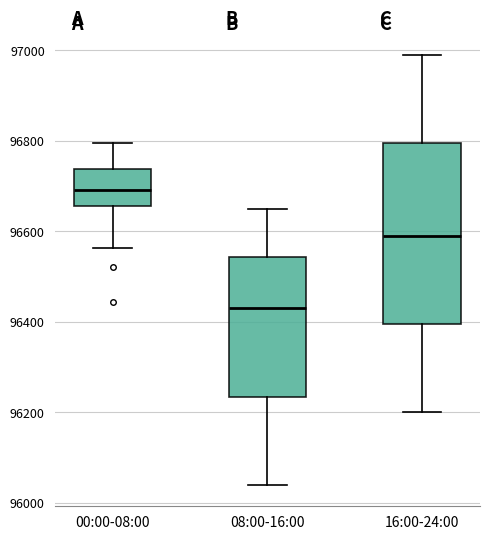

Comparing the boxes themselves (not the whiskers), which one is the tallest?

16:00-24:00